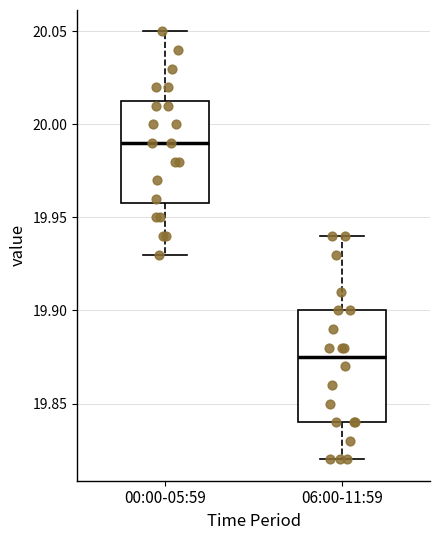

Reading left to right, transcribe this box plot: for each box, give where its median line is, the range the box spans, and where its two whiskers end, as read against the y-axis. The values are not printed on the chart, so give them approximately, as read against the axis.

00:00-05:59: median 19.990, box 19.960 to 20.015, whiskers 19.930 to 20.050
06:00-11:59: median 19.875, box 19.840 to 19.900, whiskers 19.820 to 19.940